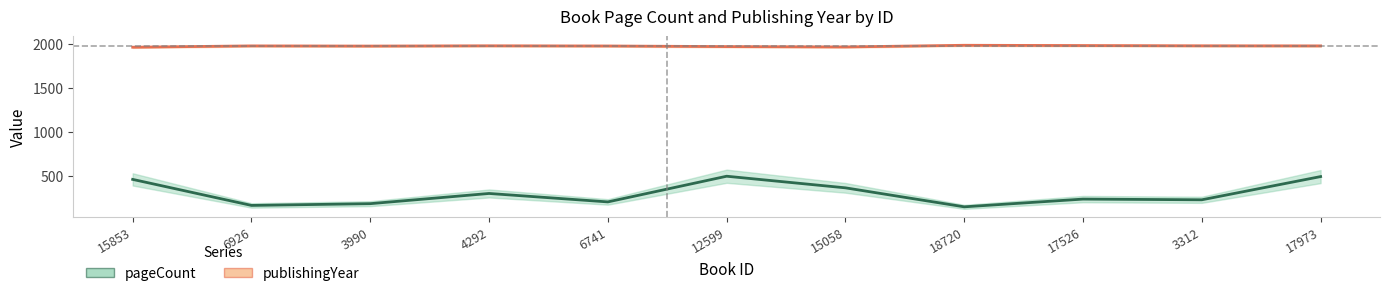

What are all the series names shown in the legend?

pageCount, publishingYear